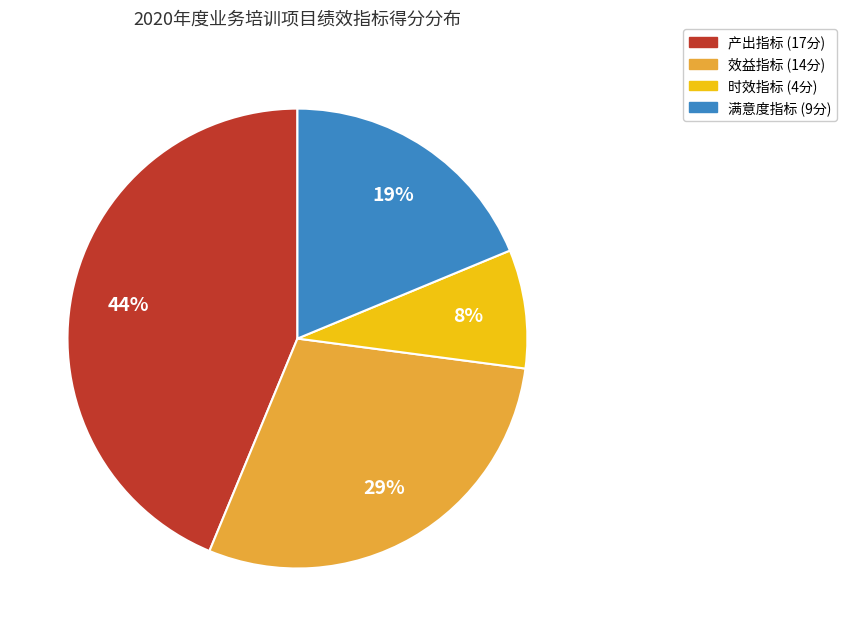

Is there any slice that represents more than half of the pie?

No